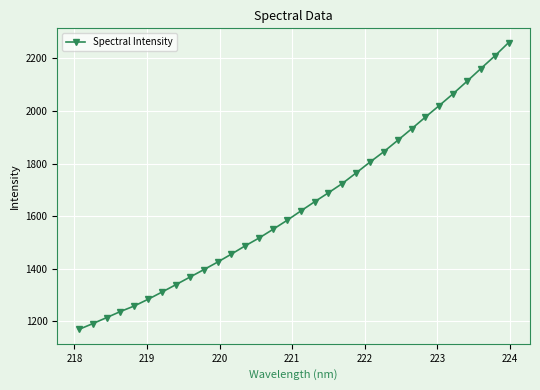

True or false: the data has more than 2 interior local peaks.

False